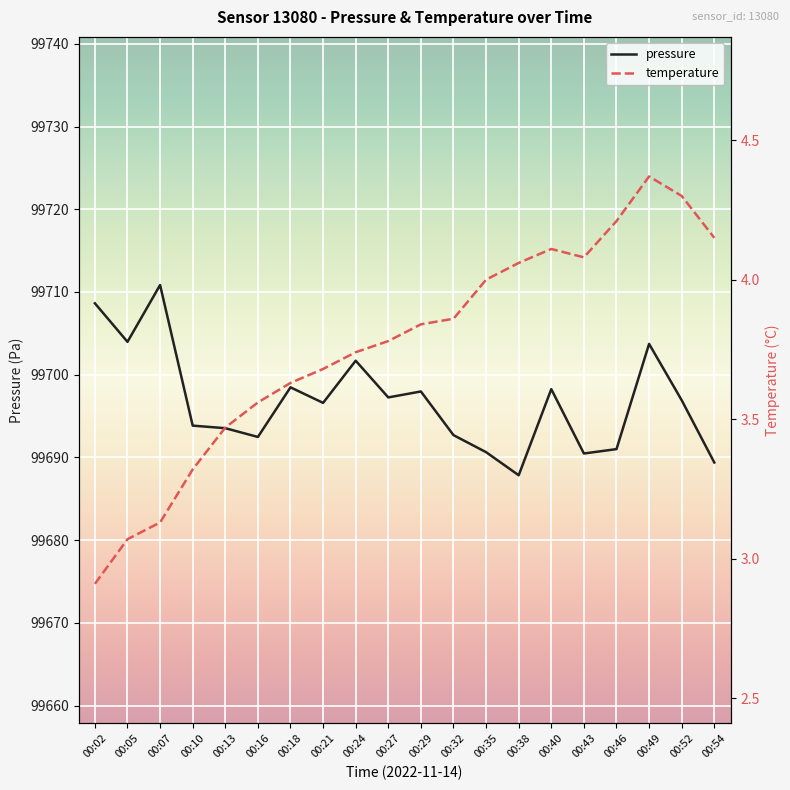

At which label does pressure first exceed 99696?

00:02